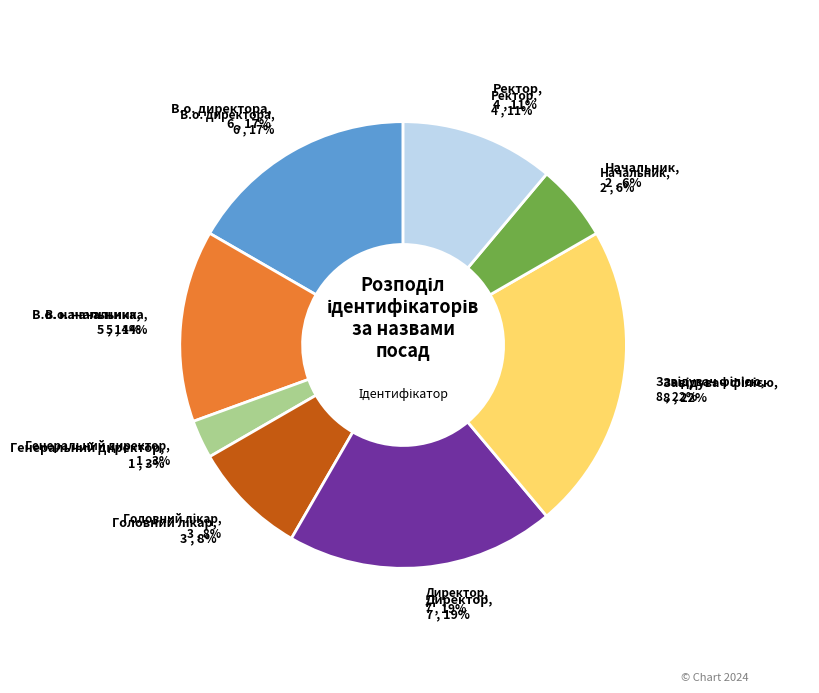

Which category has the biggest portion of the pie?

Завідувач філією